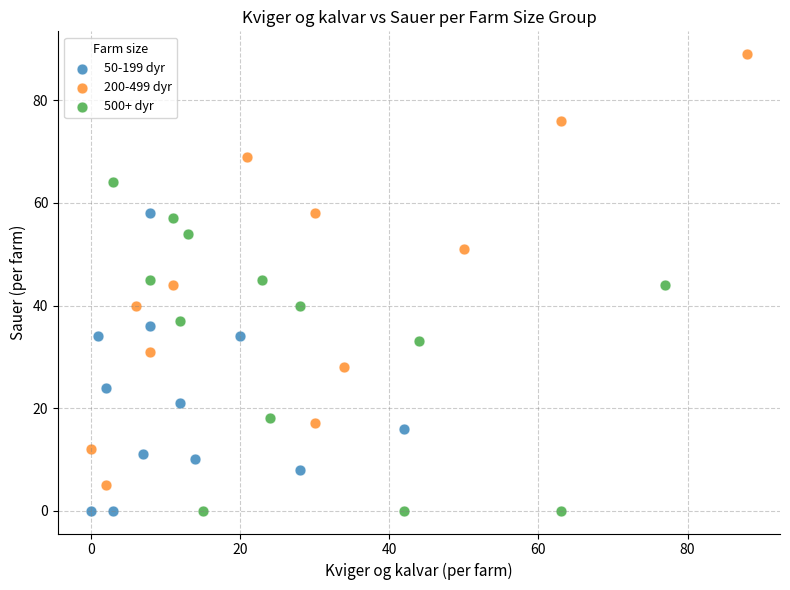

Which series has the widest spread of Y values?

200-499 dyr